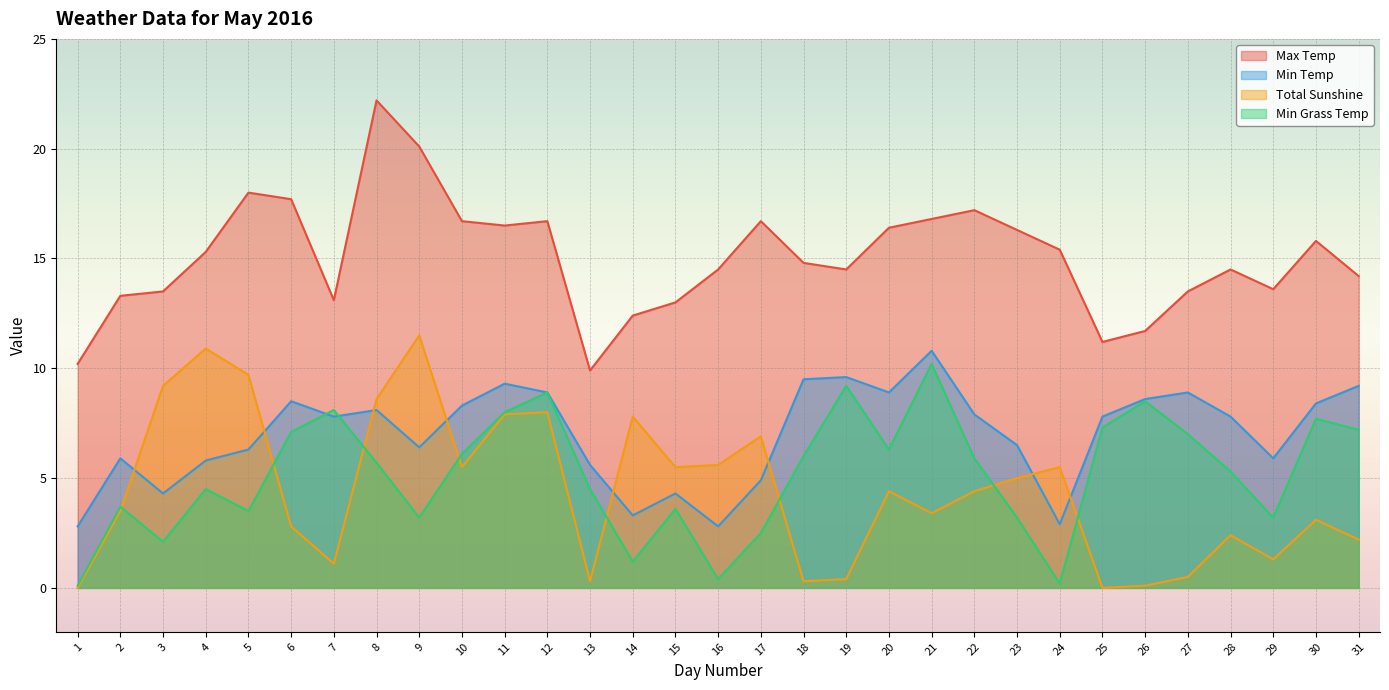

What is the difference between the Total Sunshine values at 2 and 17?

3.4